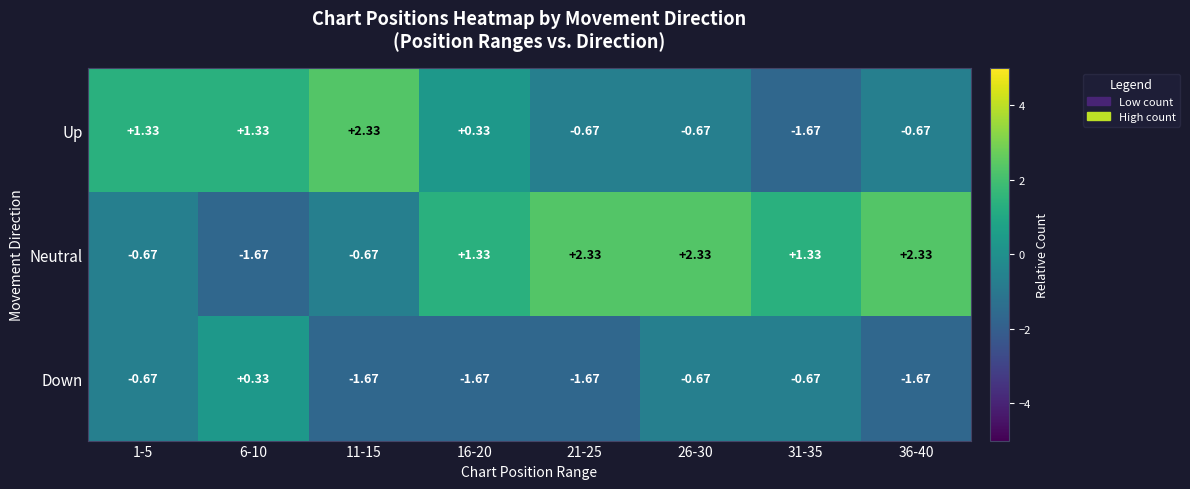

At 21-25, list the series in order from largest to smallest.

Neutral, Up, Down